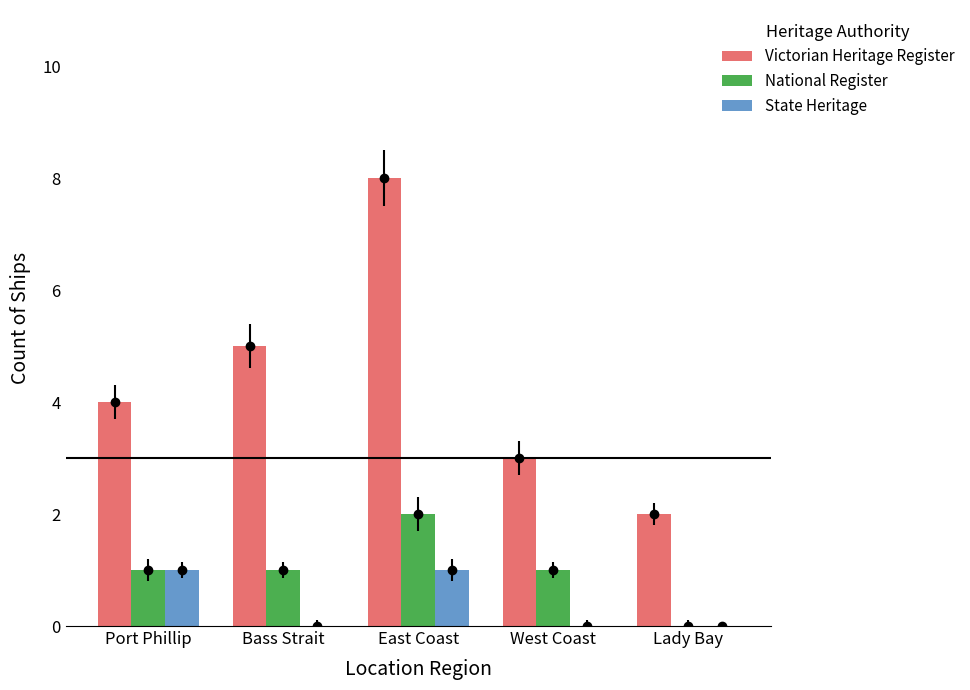

Does the chart contain stacked bars?

No